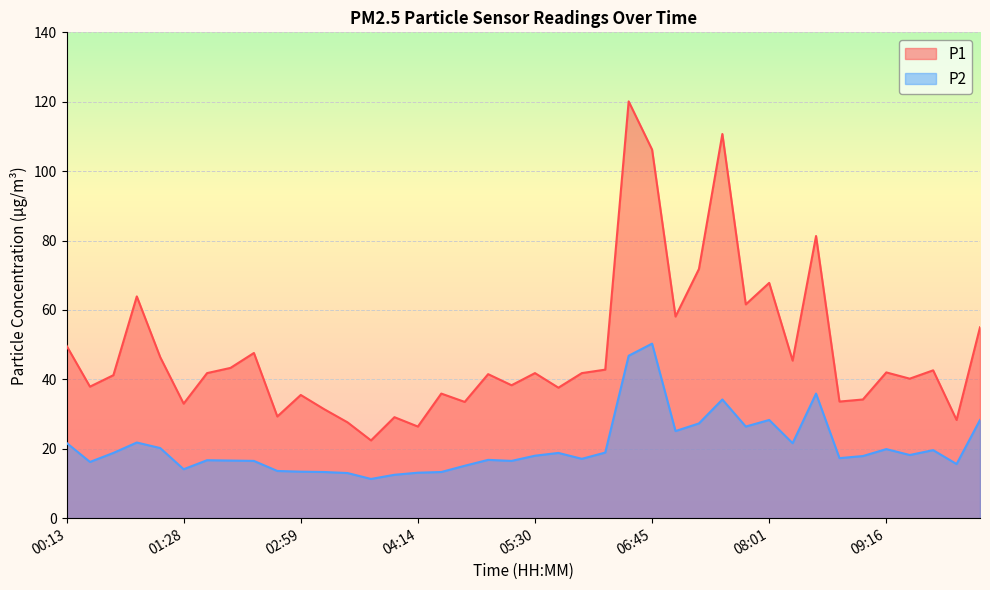

What is the difference between the second highest and minimum values in the P2 series?

35.5